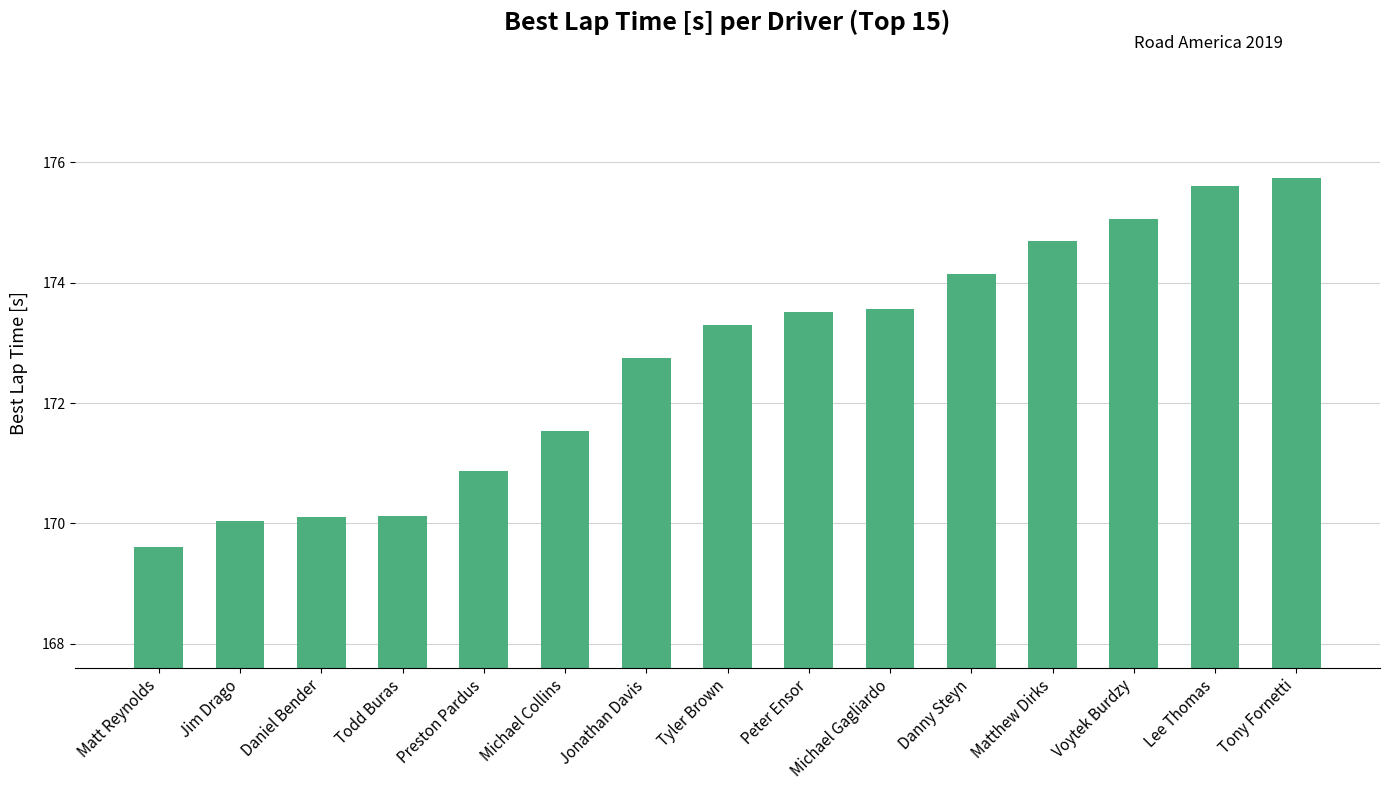

What is the sum of the values at Daniel Bender and Michael Gagliardo?

343.7